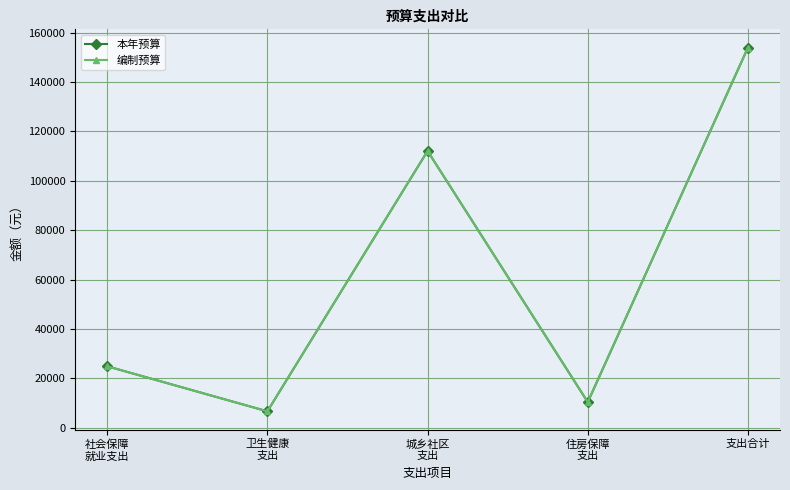

True or false: 编制预算 and 本年预算 cross at least once.

False